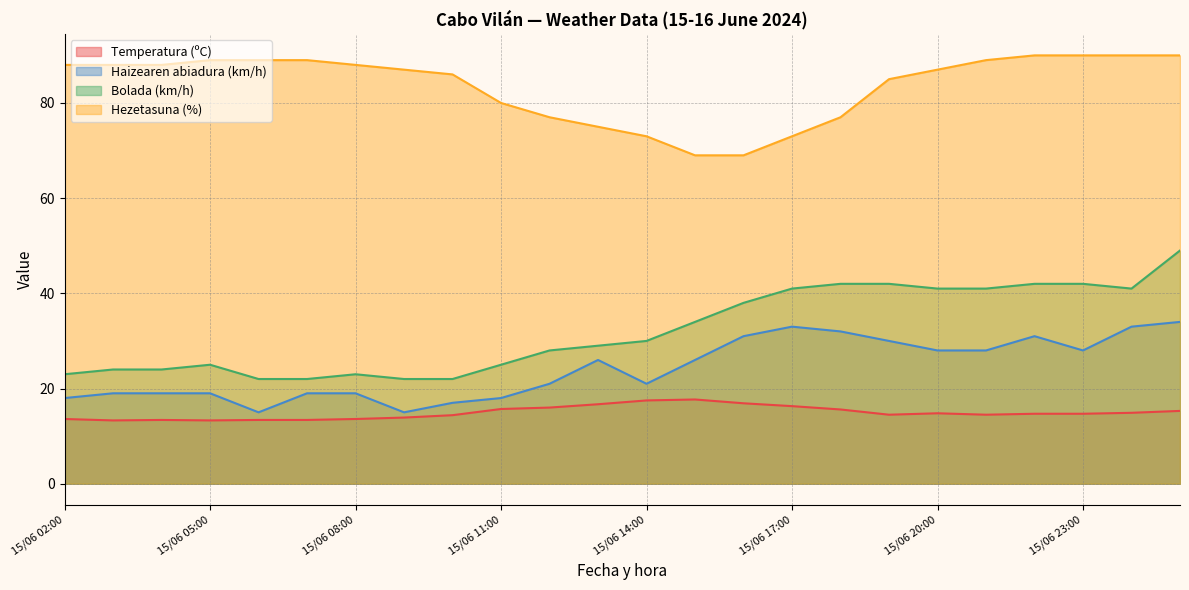

Which series has the largest range (max minus min)?

Bolada (km/h)